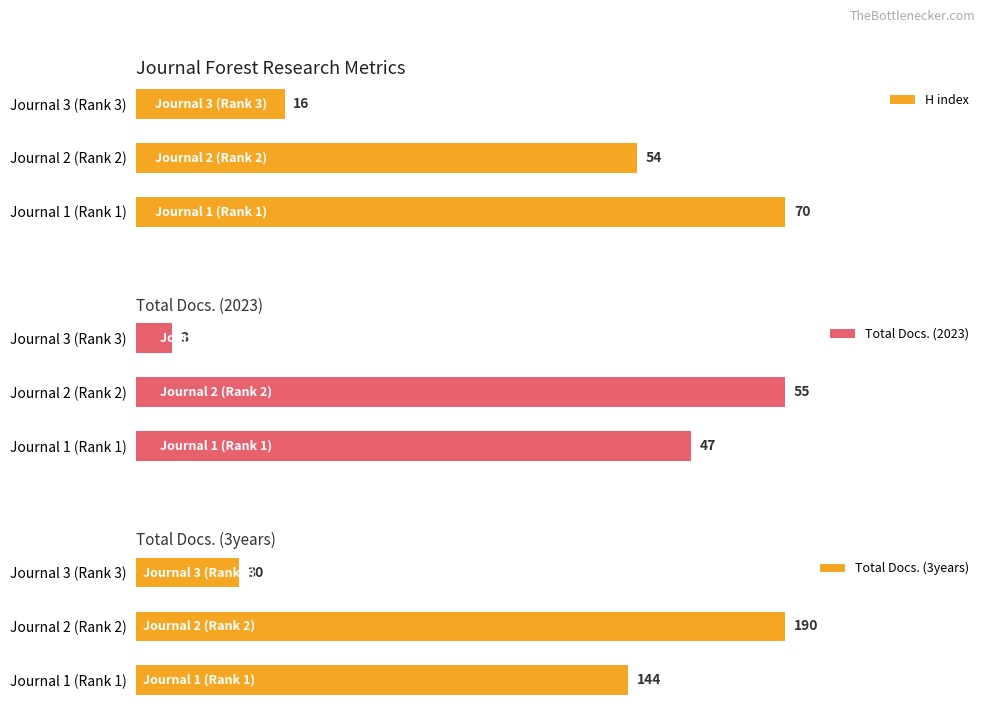

At which label is H index closest to 43?

Journal 2 (Rank 2)